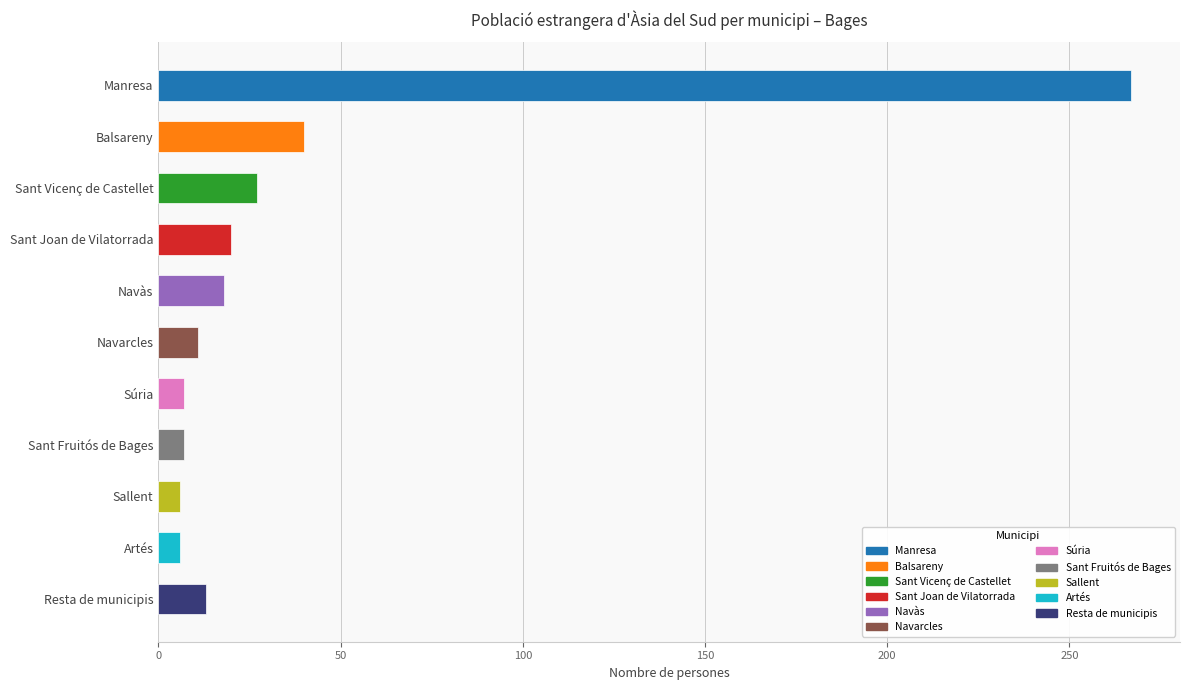

What is the label of the 5th bar from the bottom?

Súria